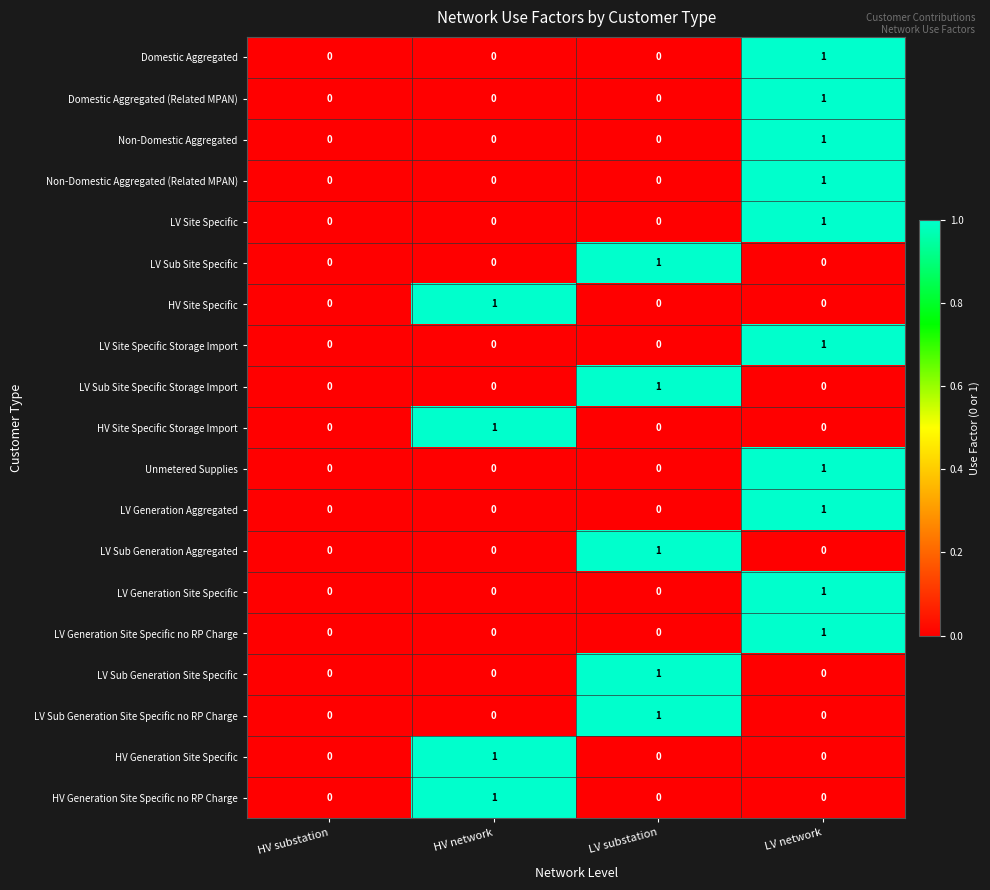

At which category is the sum across all series the highest?

LV network